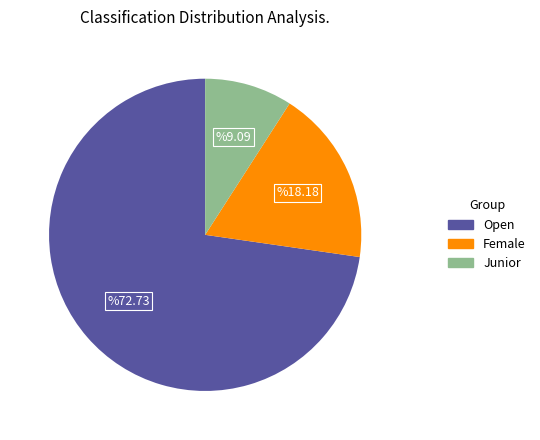

Which slice is the smallest?

Junior